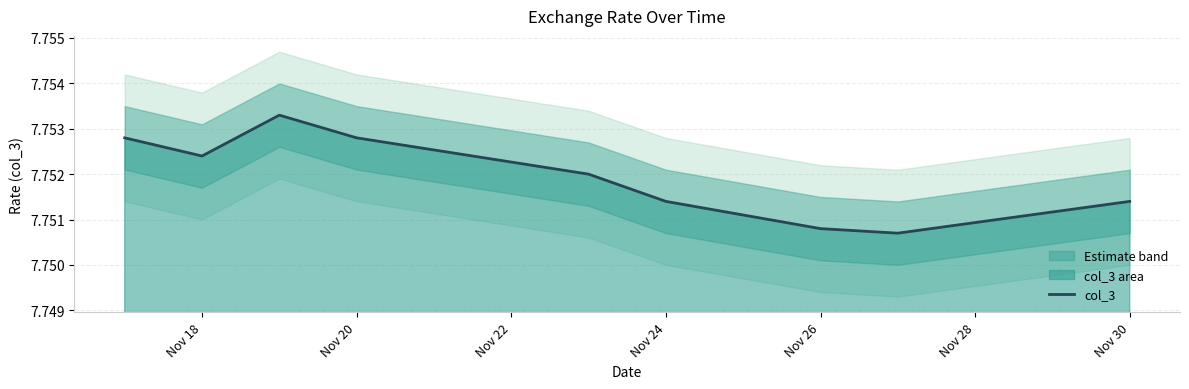

Count the number of data series in this chart.

1